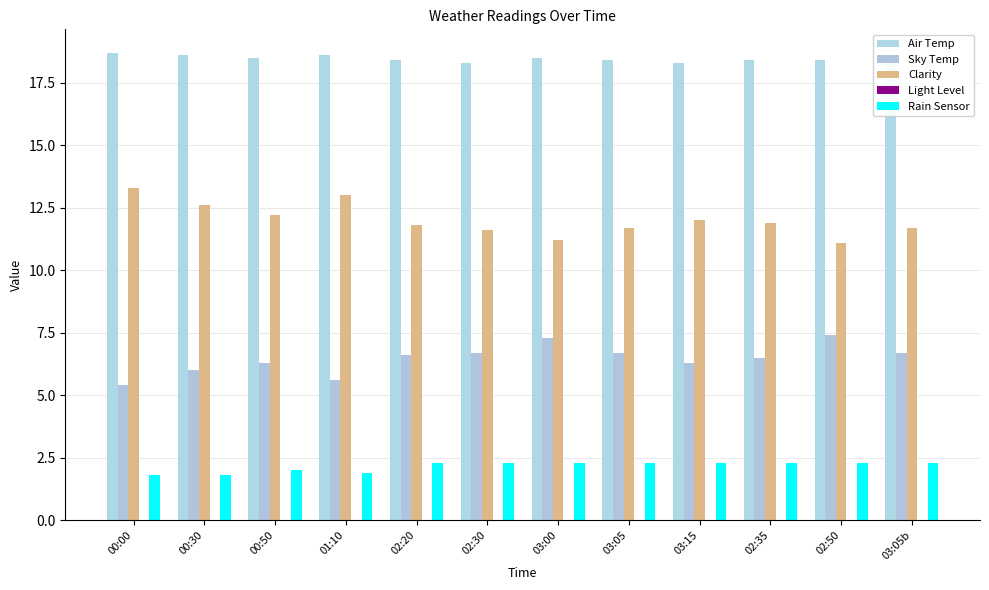

Reading right to left, what are all the values shown in this chart?

Air Temp: 18.5	18.4	18.4	18.3	18.4	18.5	18.3	18.4	18.6	18.5	18.6	18.7
Sky Temp: 6.7	7.4	6.5	6.3	6.7	7.3	6.7	6.6	5.6	6.3	6.0	5.4
Clarity: 11.7	11.1	11.9	12.0	11.7	11.2	11.6	11.8	13.0	12.2	12.6	13.3
Light Level: 0.0	0.0	0.0	0.0	0.0	0.0	0.0	0.0	0.0	0.0	0.0	0.0
Rain Sensor: 2.3	2.3	2.3	2.3	2.3	2.3	2.3	2.3	1.9	2.0	1.8	1.8